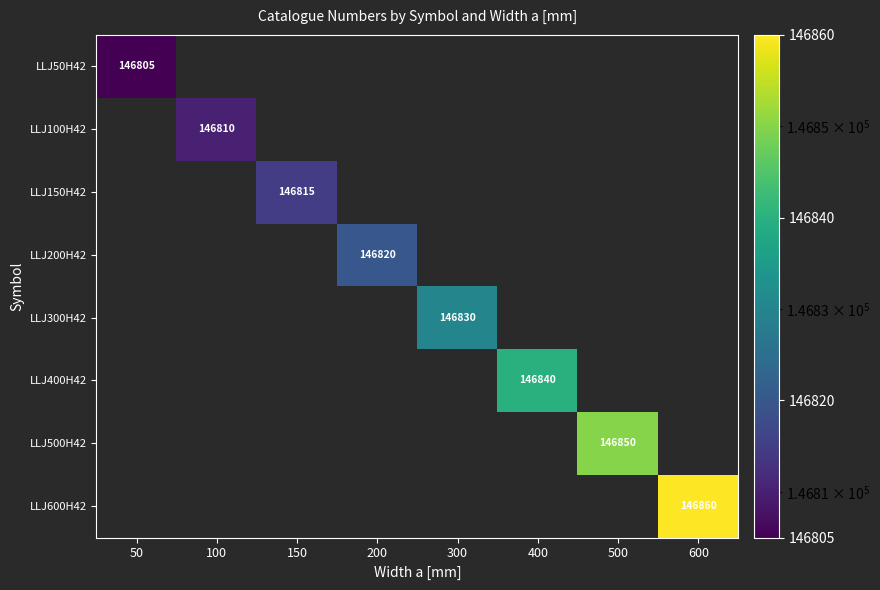

The LLJ400H42 series shows 146840 at 400. True or false?

True